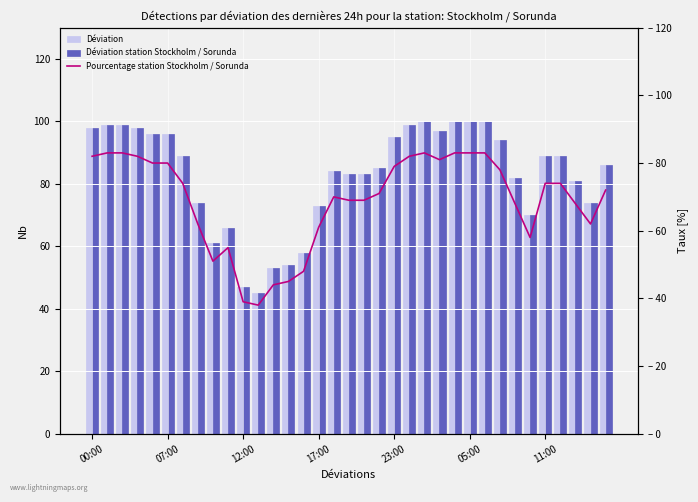

The value of Pourcentage station Stockholm / Sorunda at 18 is 35. True or false?

False